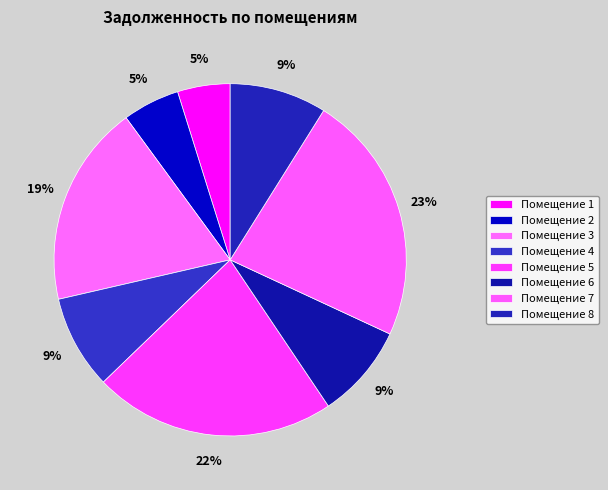

To the nearest percent, what is the difference between the largest and smallest slice percentages?

18%